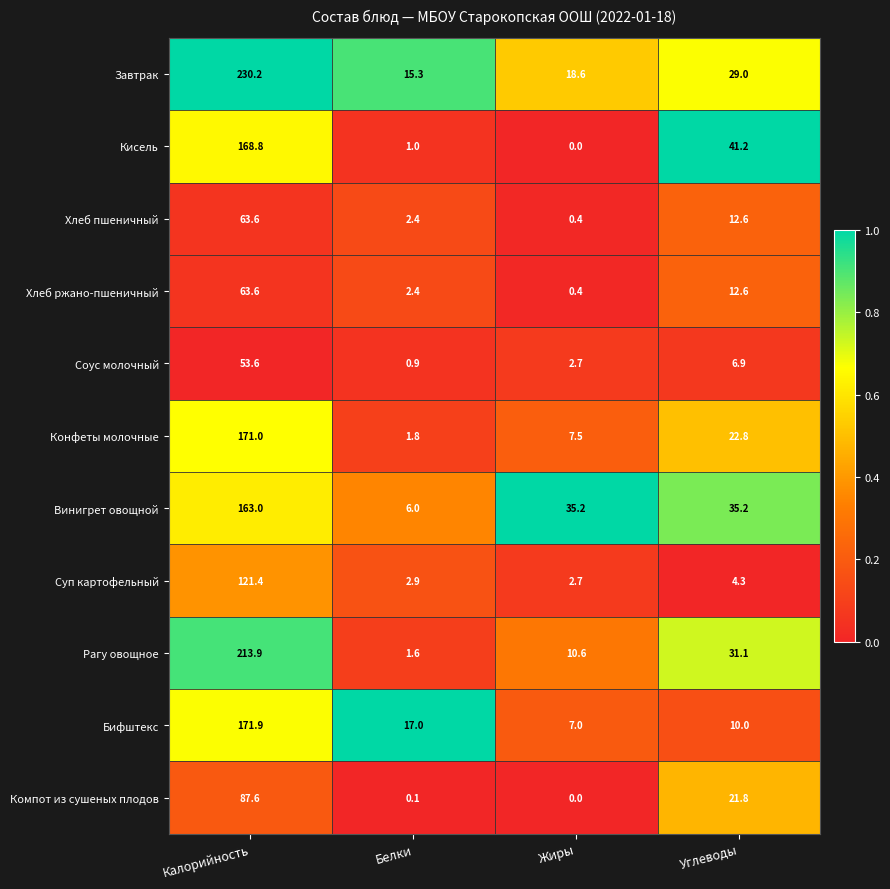

At how many categories does at least one series exceed 0?

4